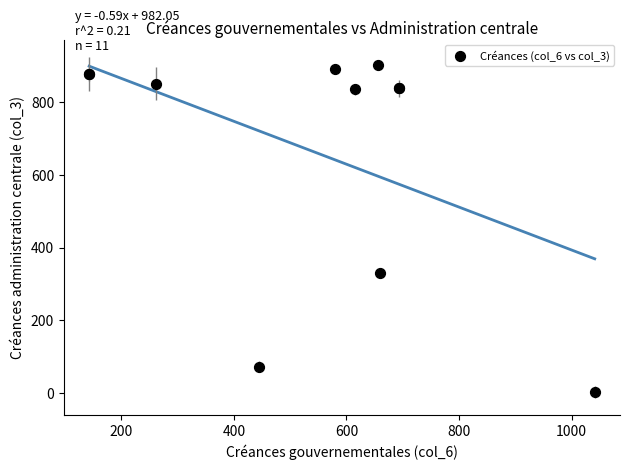

What Y value in the scatter plot is closest to 452?

329.8